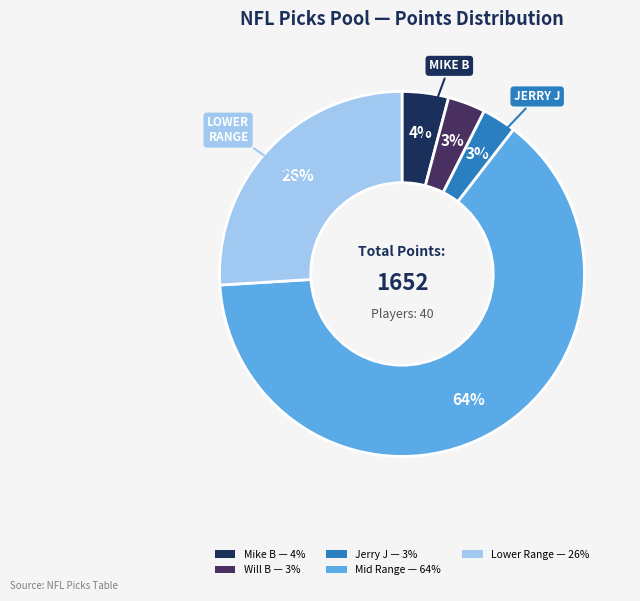

Does any single category account for the majority?

Yes